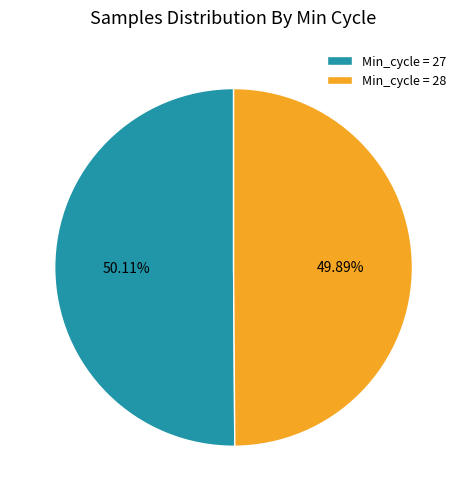

Combined, do Min_cycle = 28 and Min_cycle = 27 account for over 50%?

Yes